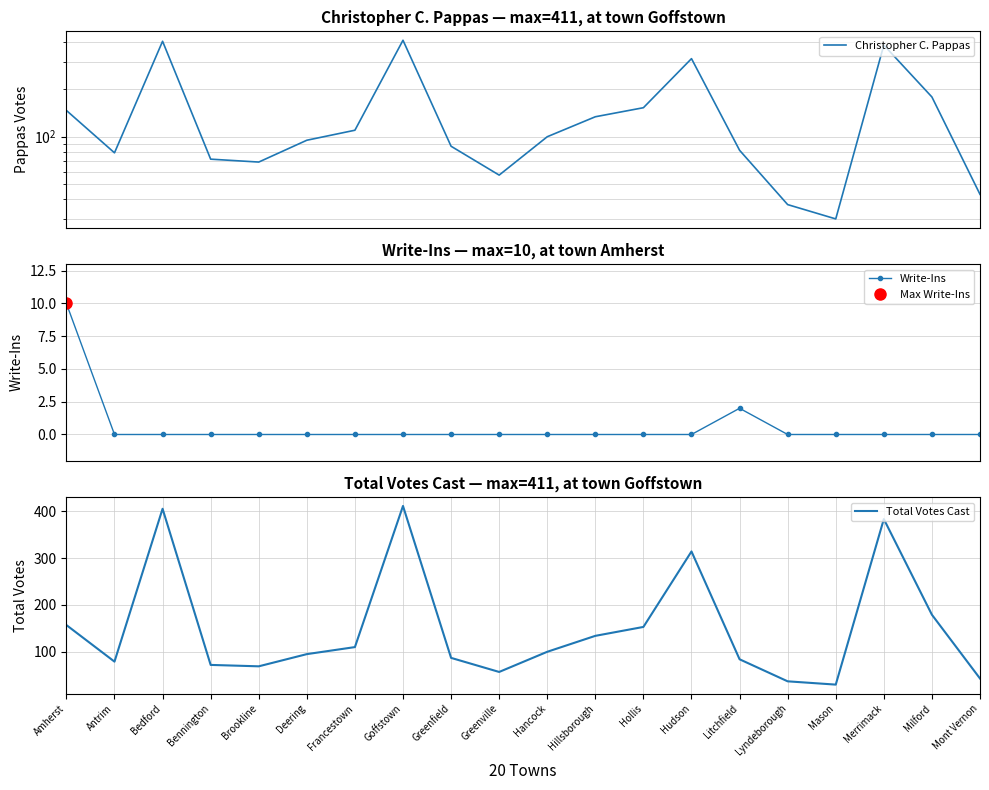

What are all the series names shown in the legend?

Christopher C. Pappas, Write-Ins, Total Votes Cast